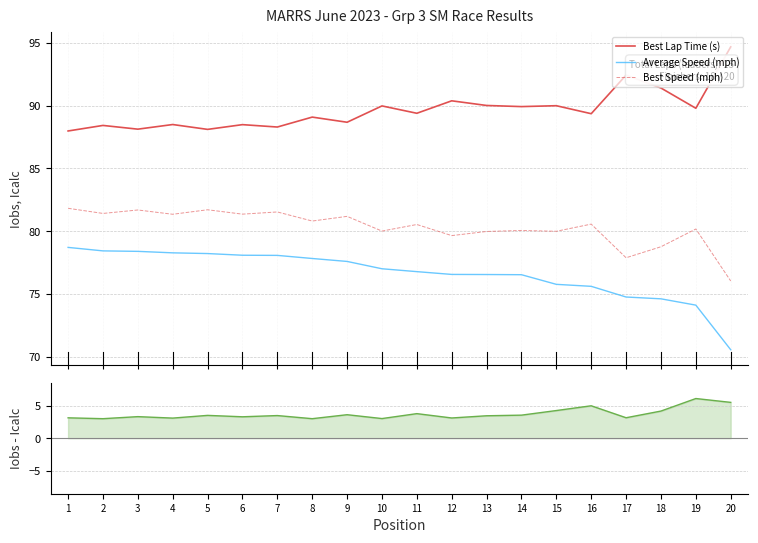

Is it true that Average Speed (mph) equals 78.4 at 3?

True